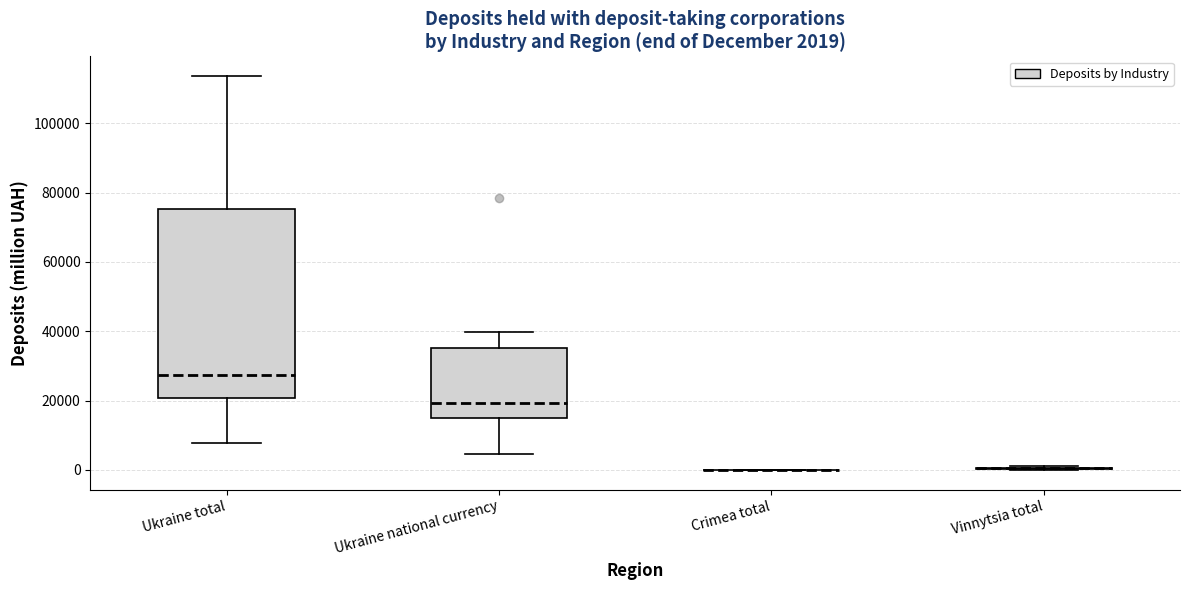

Comparing the boxes themselves (not the whiskers), which one is the tallest?

Ukraine total